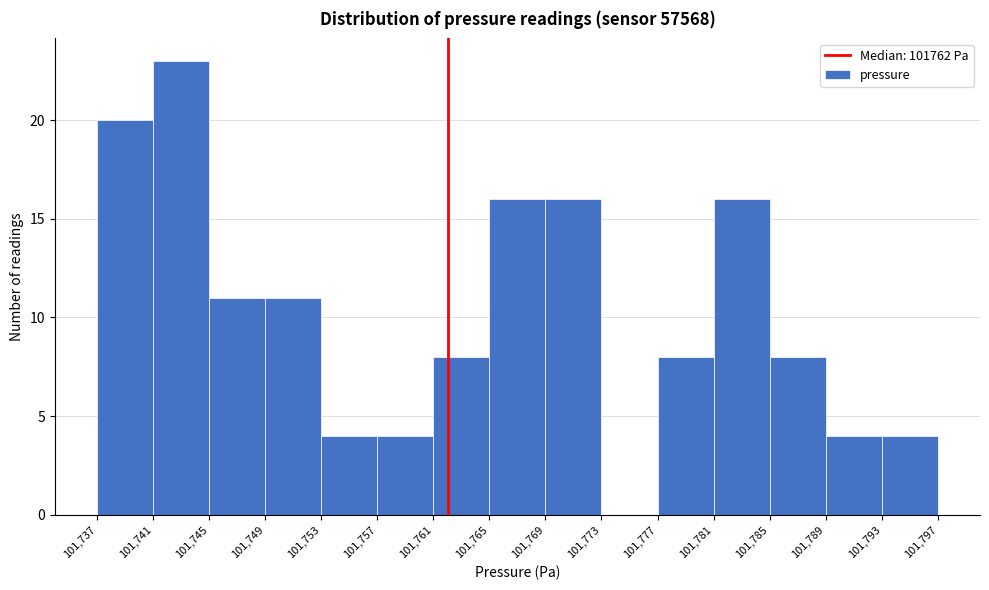

Over which range of the x-axis is the bar tallest?

101,741 to 101,745